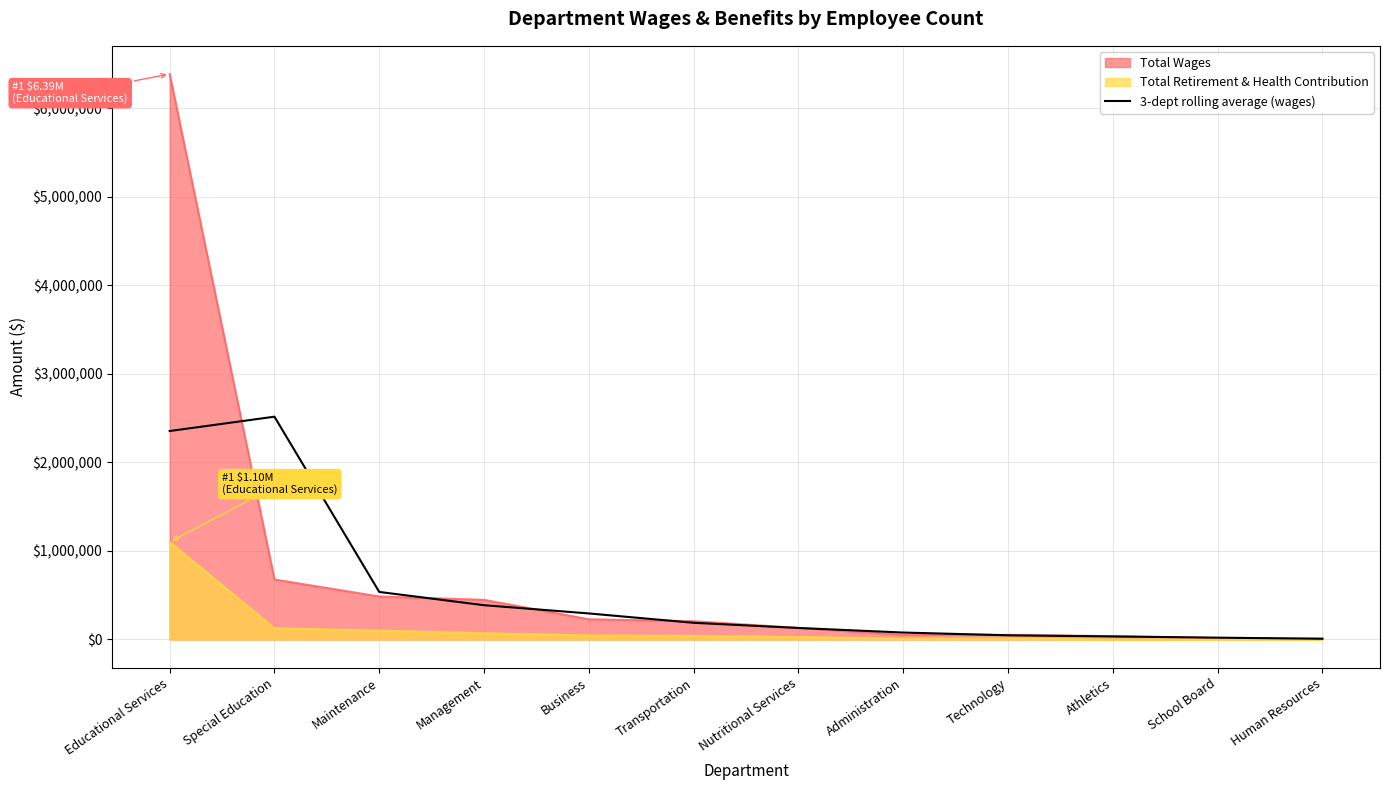

True or false: Total Retirement & Health Contribution has a value of 362924.8 at School Board.

False